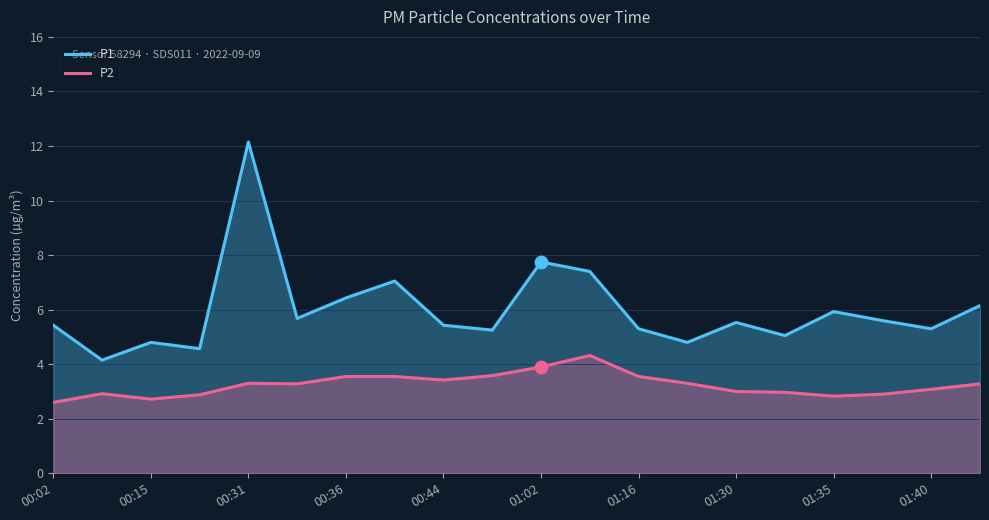

At how many categories does at least one series exceed 3?

20